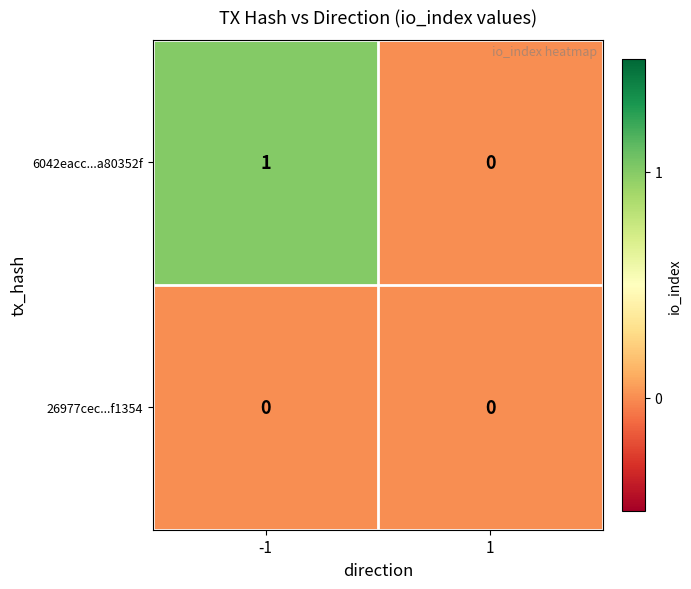

Reading right to left, list all the values displayed in this chart.

6042eacc...a80352f: 1=0	-1=1
26977cec...f1354: 1=0	-1=0